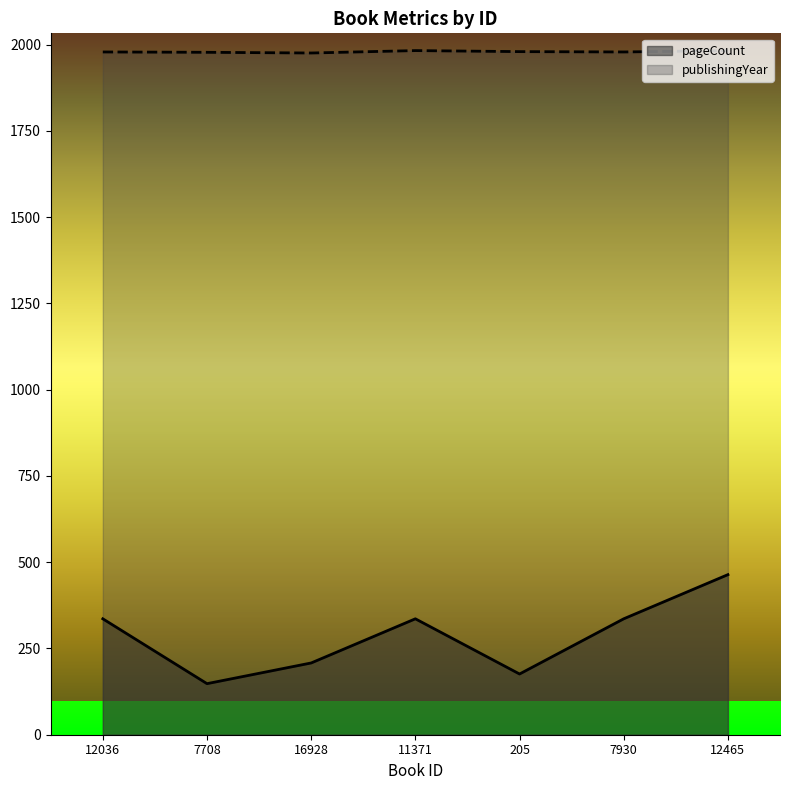

Rank the series by their average value, from highest to lowest.

publishingYear, pageCount